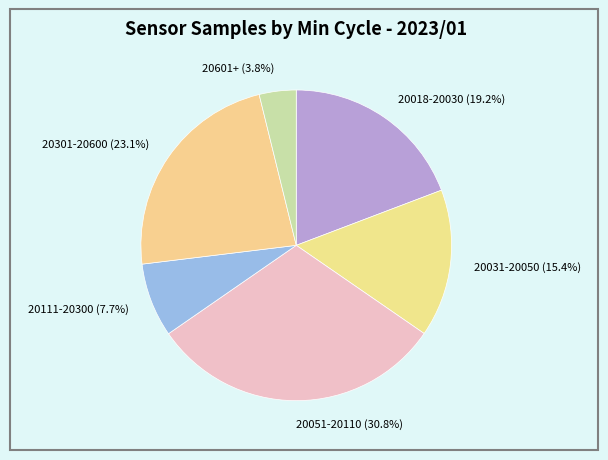

Approximately how many times larger is the value at 20018-20030 (19.2%) compared to 20301-20600 (23.1%)?

0.8